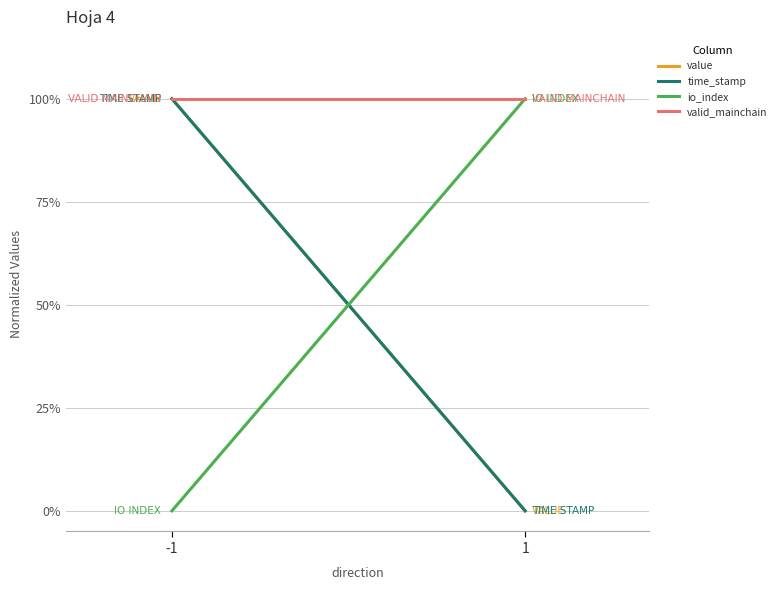

What is the difference between the maximum and minimum values in the value series?

1